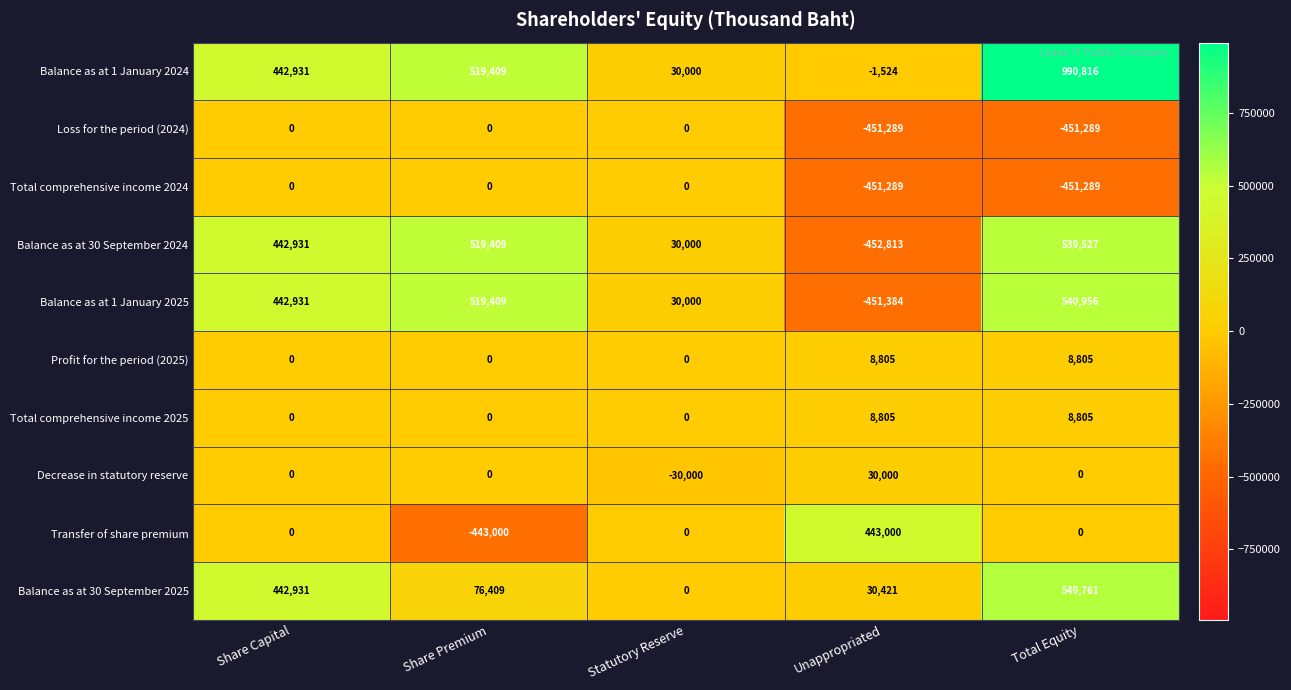

What is the average value of the Loss for the period (2024) series?

-180516